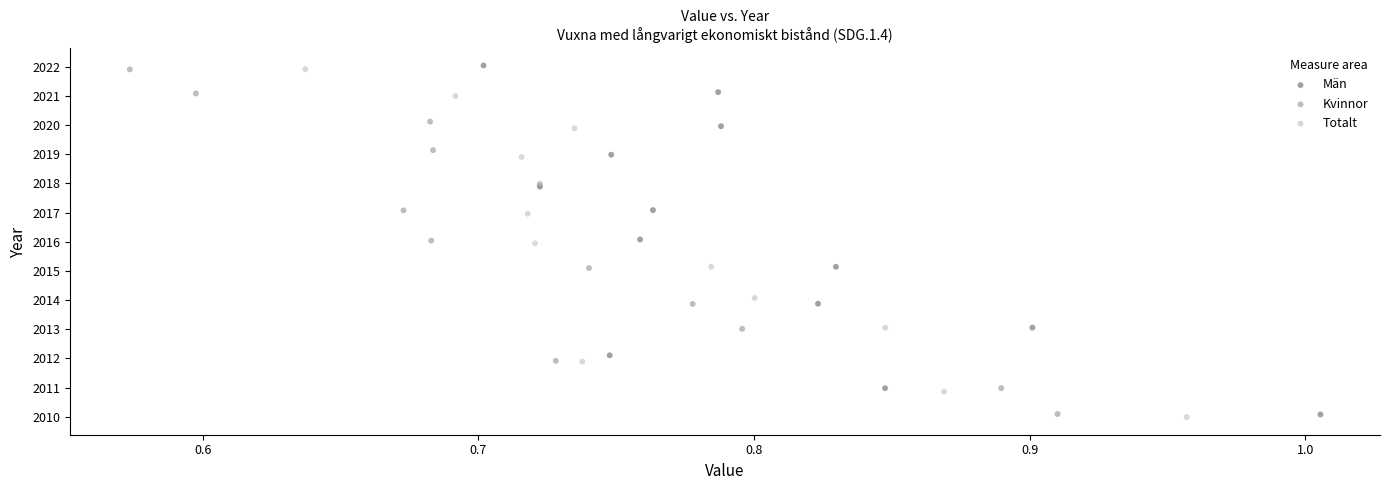

Which series has the widest spread of Y values?

Män